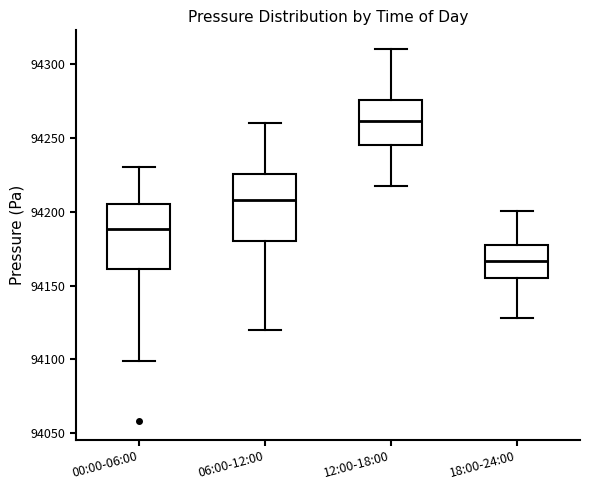

Which box's median line is the highest?

12:00-18:00